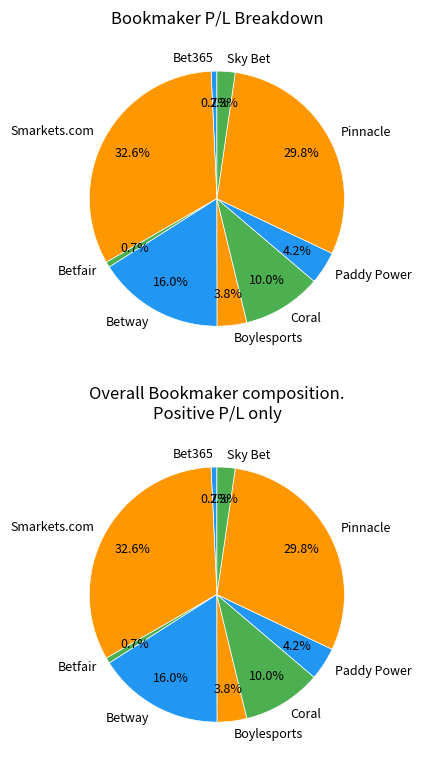

Which category has the biggest portion of the pie?

Smarkets.com